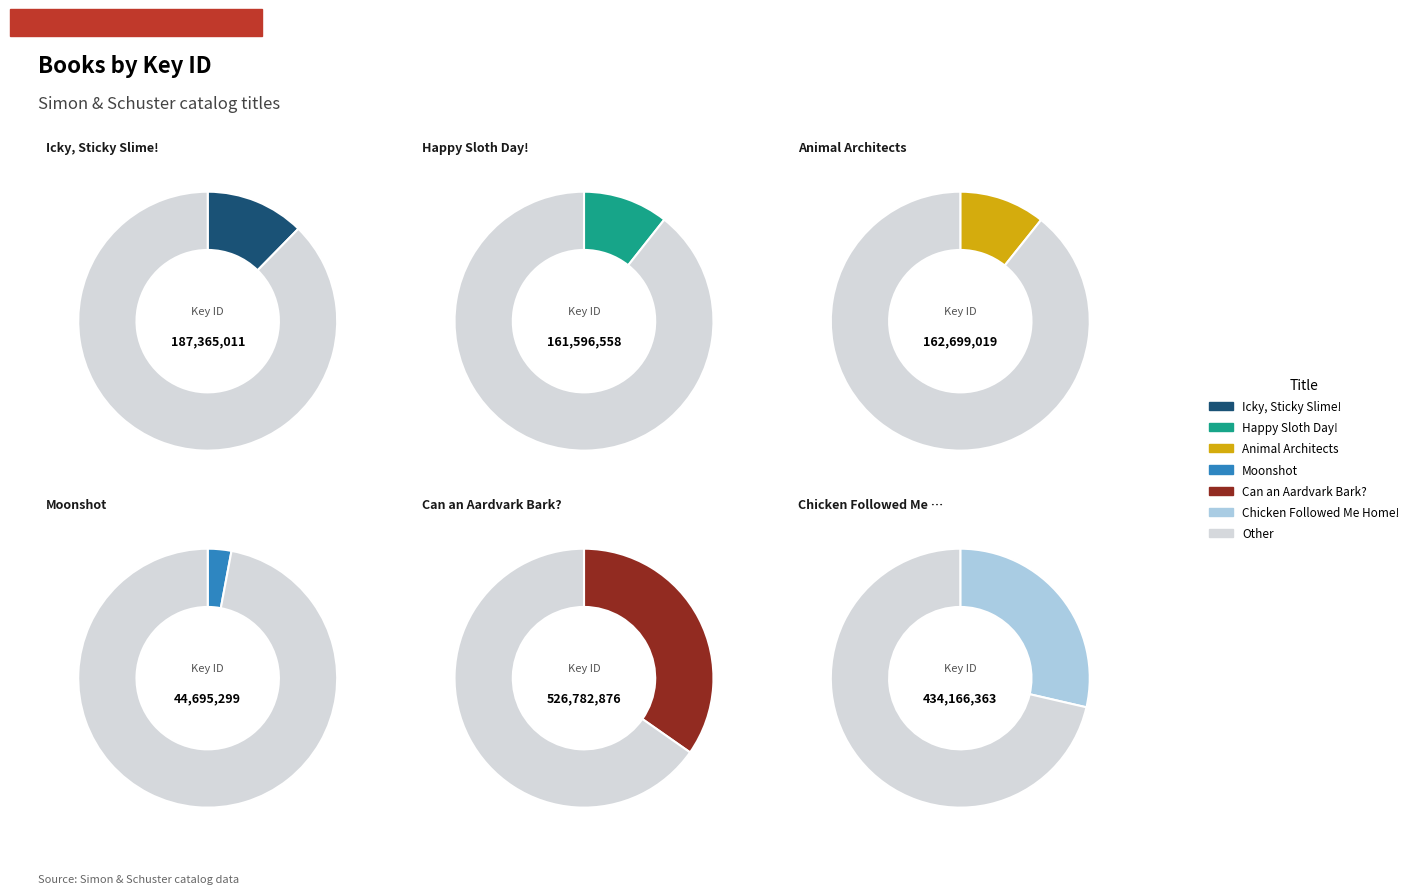

What percentage is the Chicken Followed Me Home! slice, to the nearest percent?

29%